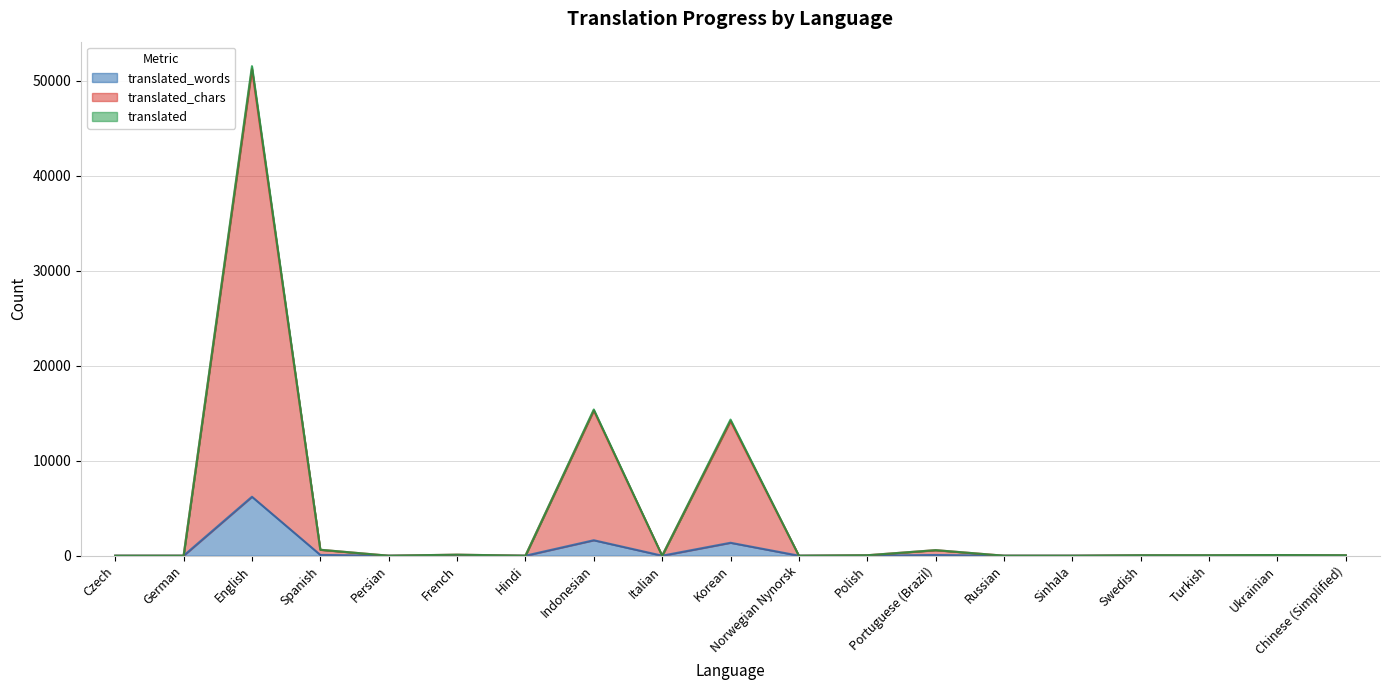

What are all the series names shown in the legend?

translated_words, translated_chars, translated